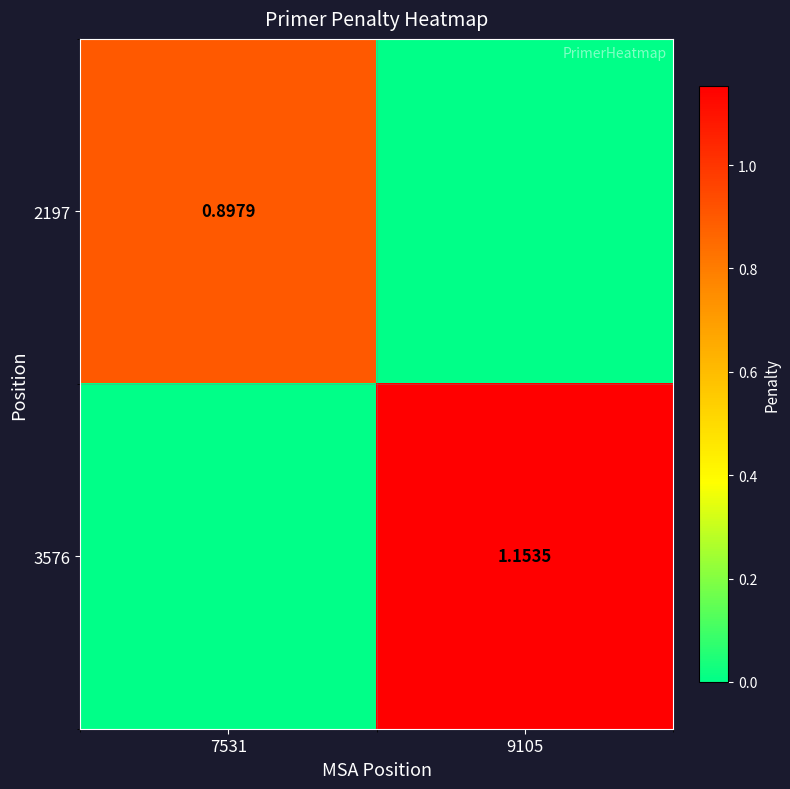

At 9105, list the series in order from largest to smallest.

3576, 2197